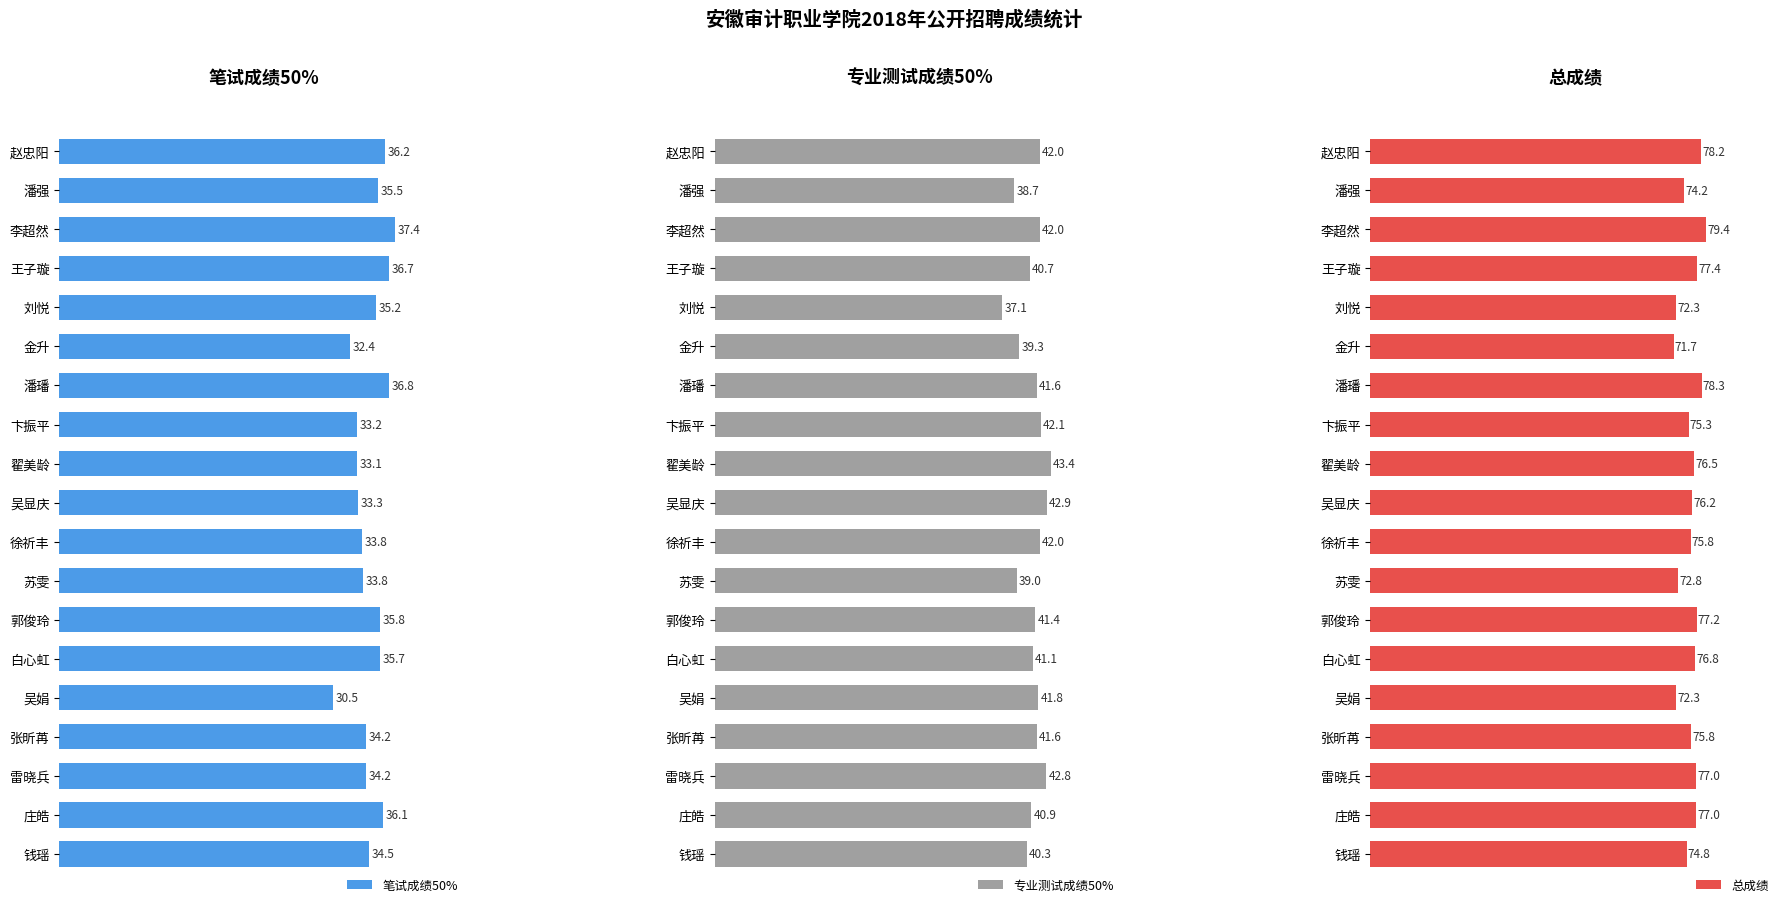

What is the lowest value of the 笔试成绩50% series?

30.5